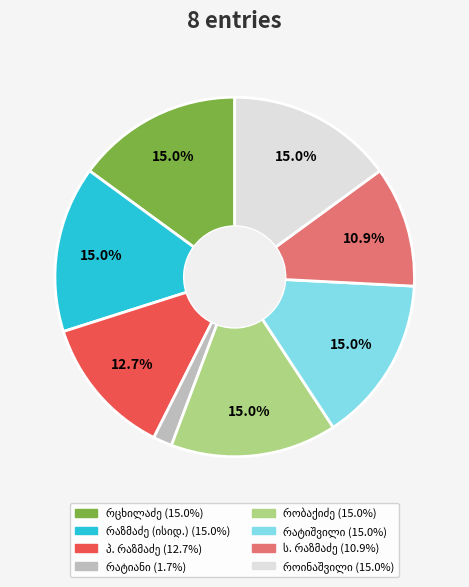

Does any single category account for the majority?

No